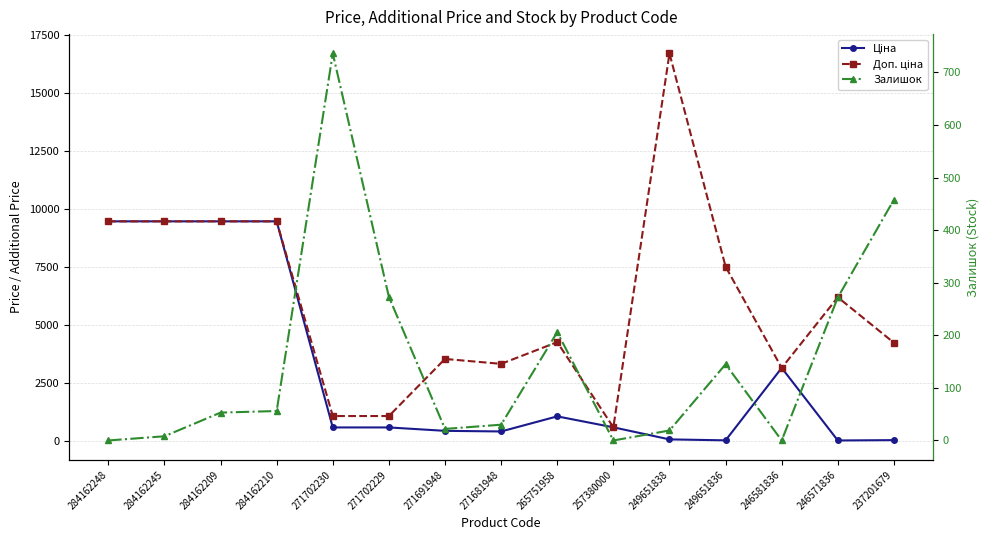

After their last crossing, which series has the higher values: Ціна or Залишок?

Залишок